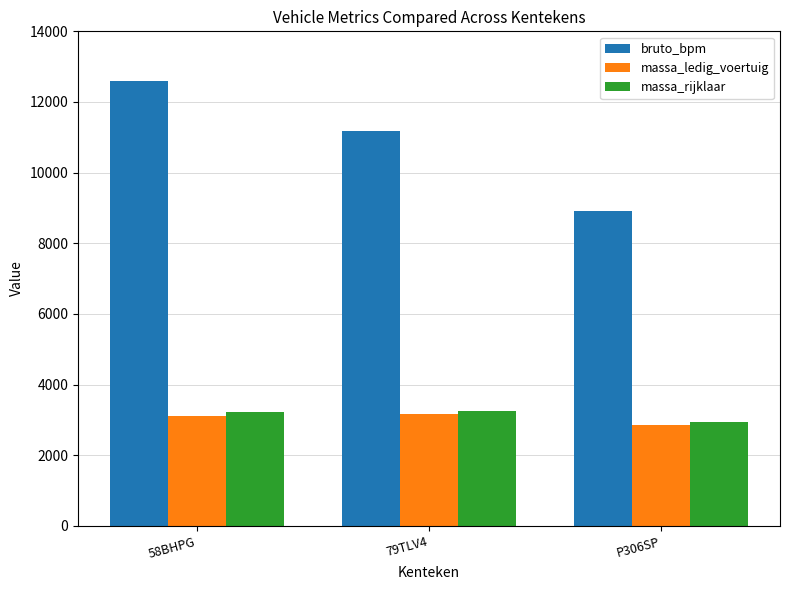

Rank the categories by bruto_bpm value from lowest to highest.

P306SP, 79TLV4, 58BHPG